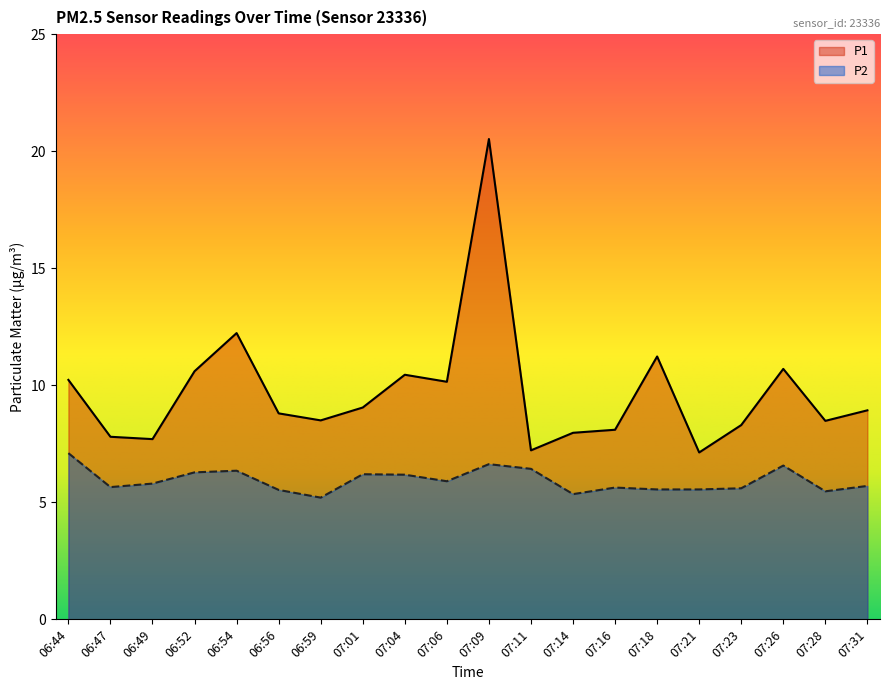

At how many categories does at least one series exceed 9?

9